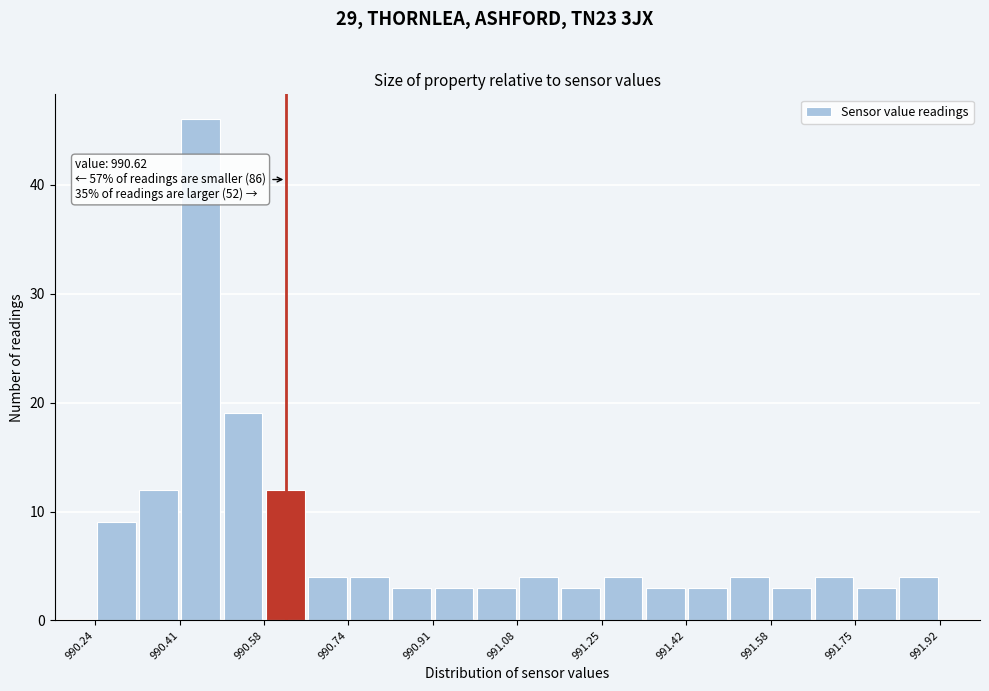

Which range on the x-axis has the tallest bar?

990.408 to 990.492